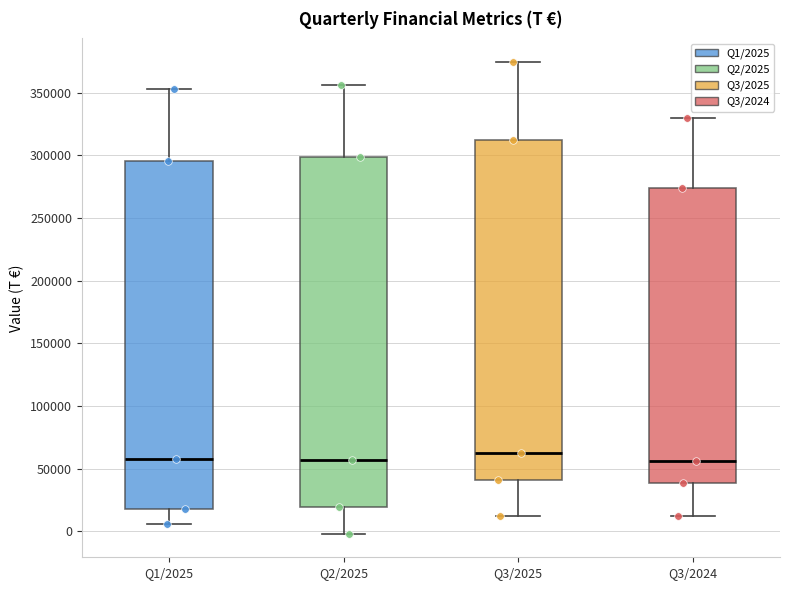

Reading left to right, transcribe this box plot: for each box, give where its median line is, the range the box spans, and where its two whiskers end, as read against the y-axis. The values are not printed on the chart, so give them approximately, as read against the axis.

Q1/2025: median 60000, box 20000 to 295000, whiskers 5000 to 355000
Q2/2025: median 55000, box 20000 to 300000, whiskers 0 to 355000
Q3/2025: median 65000, box 40000 to 310000, whiskers 10000 to 375000
Q3/2024: median 55000, box 40000 to 275000, whiskers 10000 to 330000